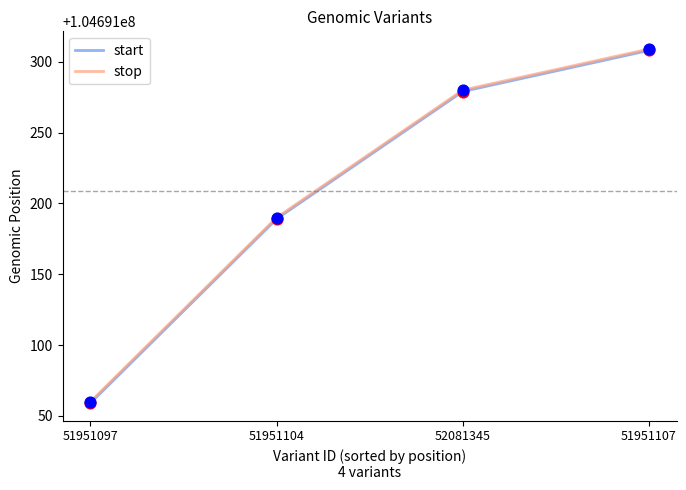

True or false: start has more than 0 interior local peaks.

False